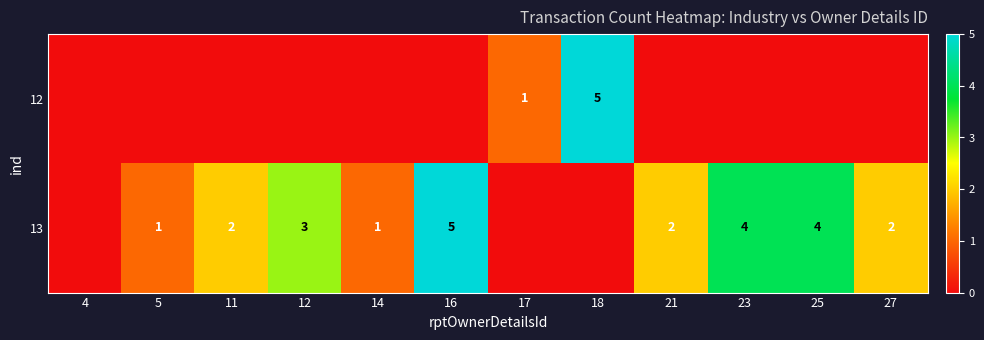

Is it true that 13 equals 4 at 25?

True